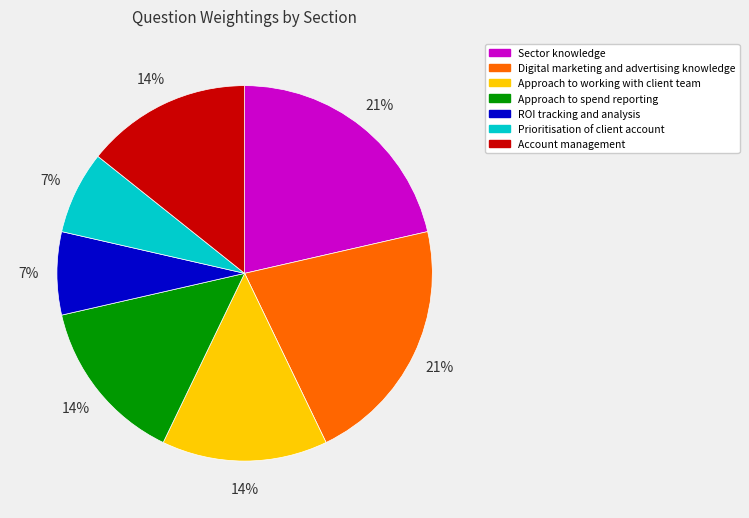

Combined, do Approach to working with client team and Prioritisation of client account account for over 50%?

No